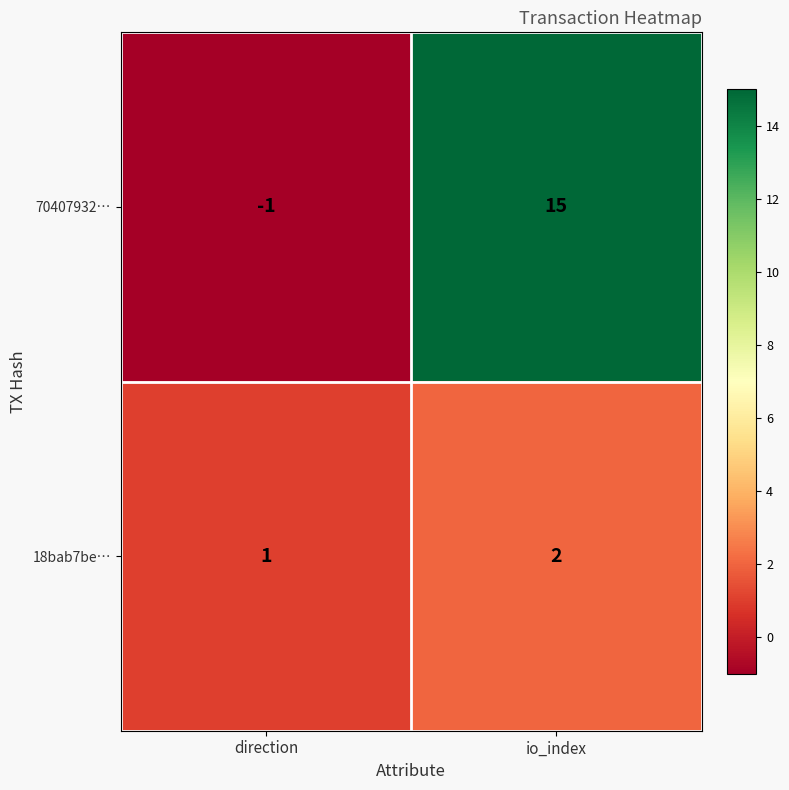

Rank the series by their maximum value, from highest to lowest.

70407932…, 18bab7be…